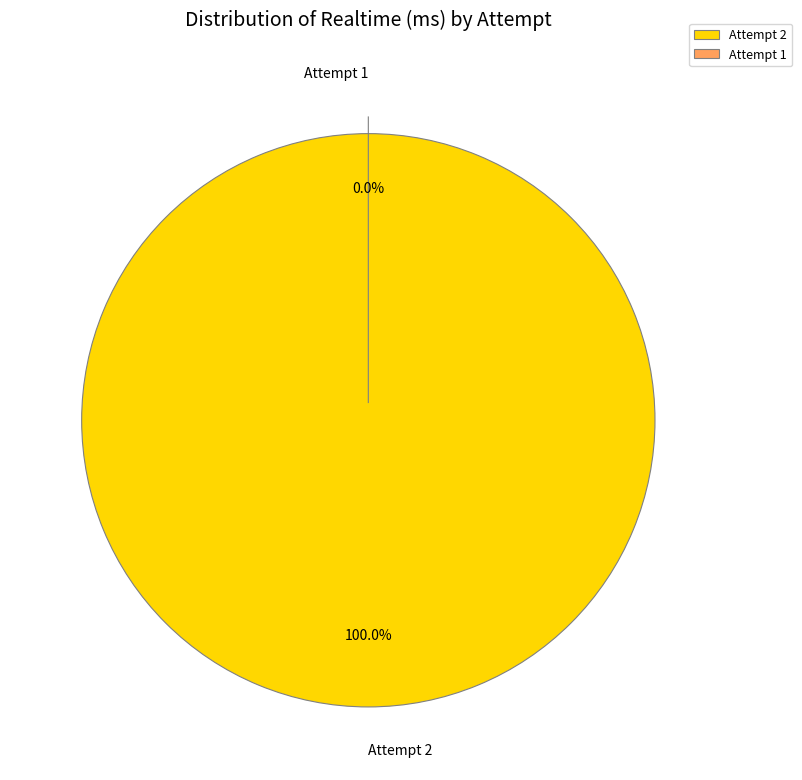

Is it true that Attempt 2 is 99% of the pie?

False